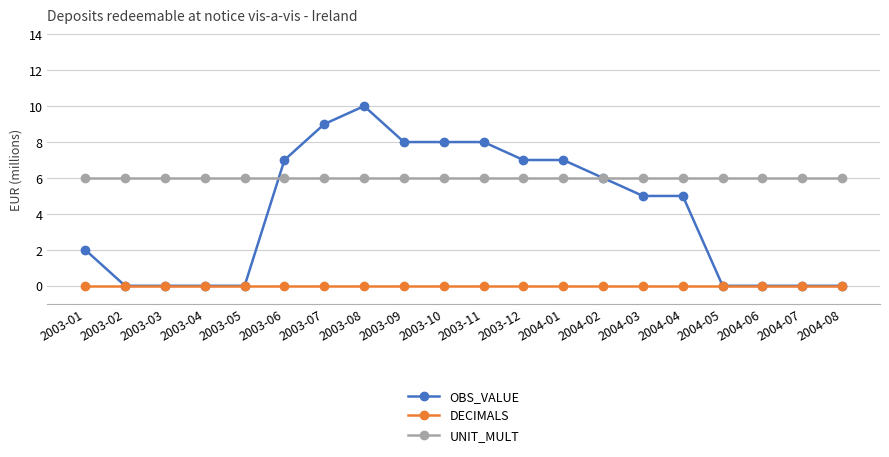

Count the number of categories in the chart.

20